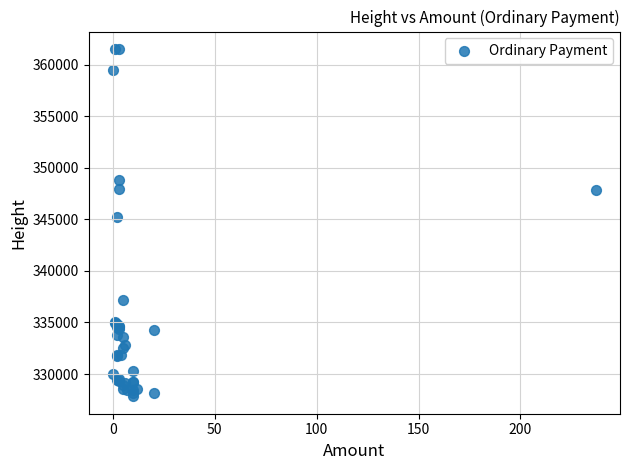

What Y value in the scatter plot is closest to 344685?

345190